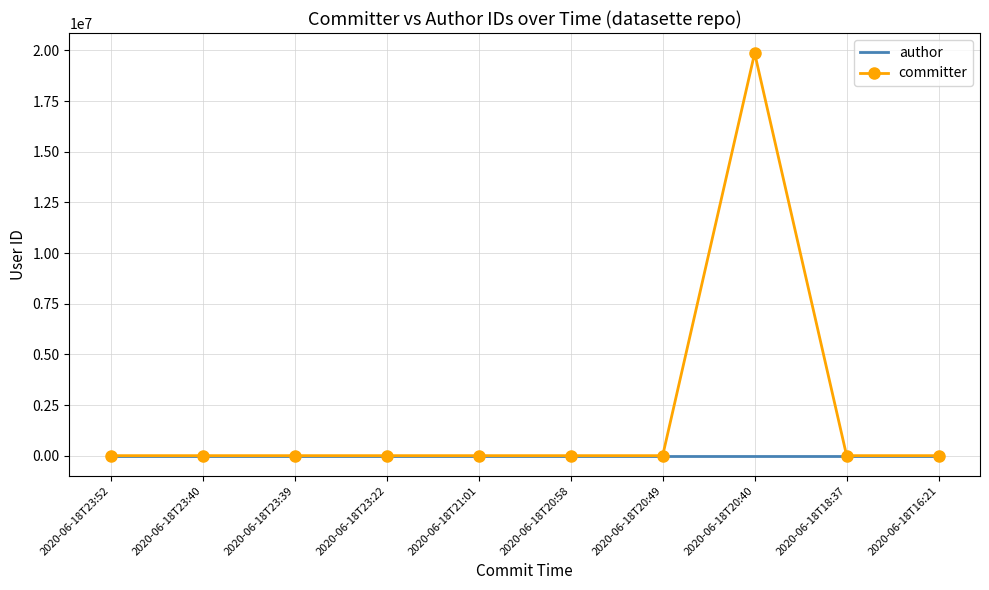

Which series has the largest total across all categories?

committer